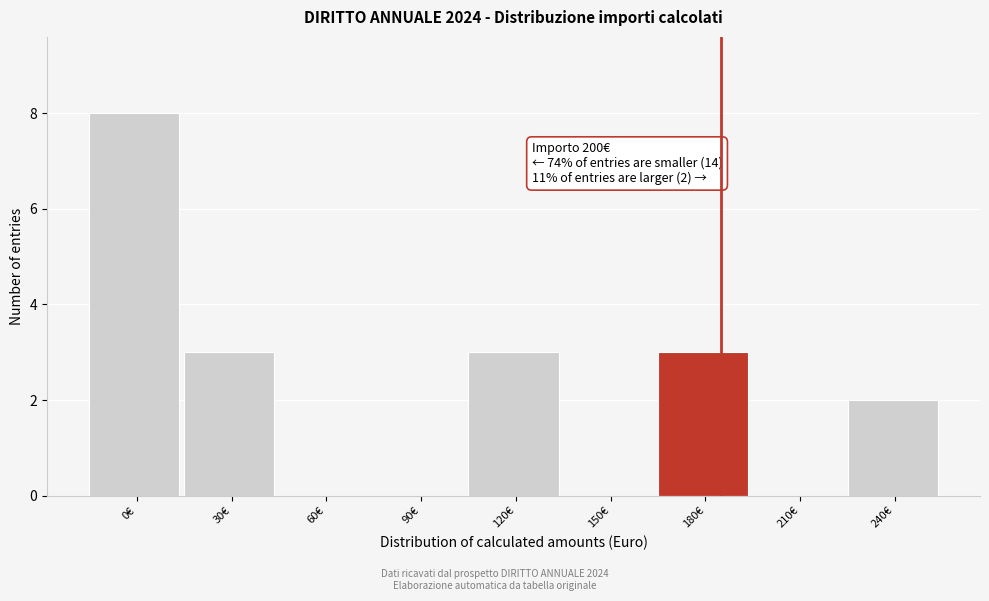

Reading left to right, list all the values displayed in this chart.

0€=8	30€=3	60€=0	90€=0	120€=3	150€=0	180€=3	210€=0	240€=2